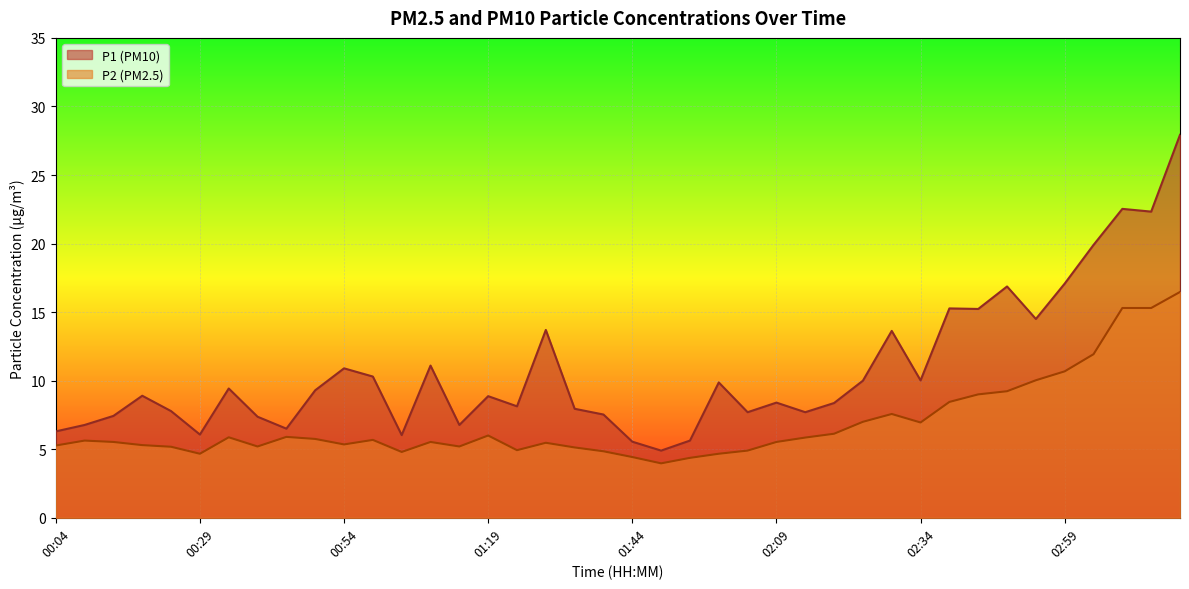

What is the difference between the second highest and minimum values in the P2 series?

11.3